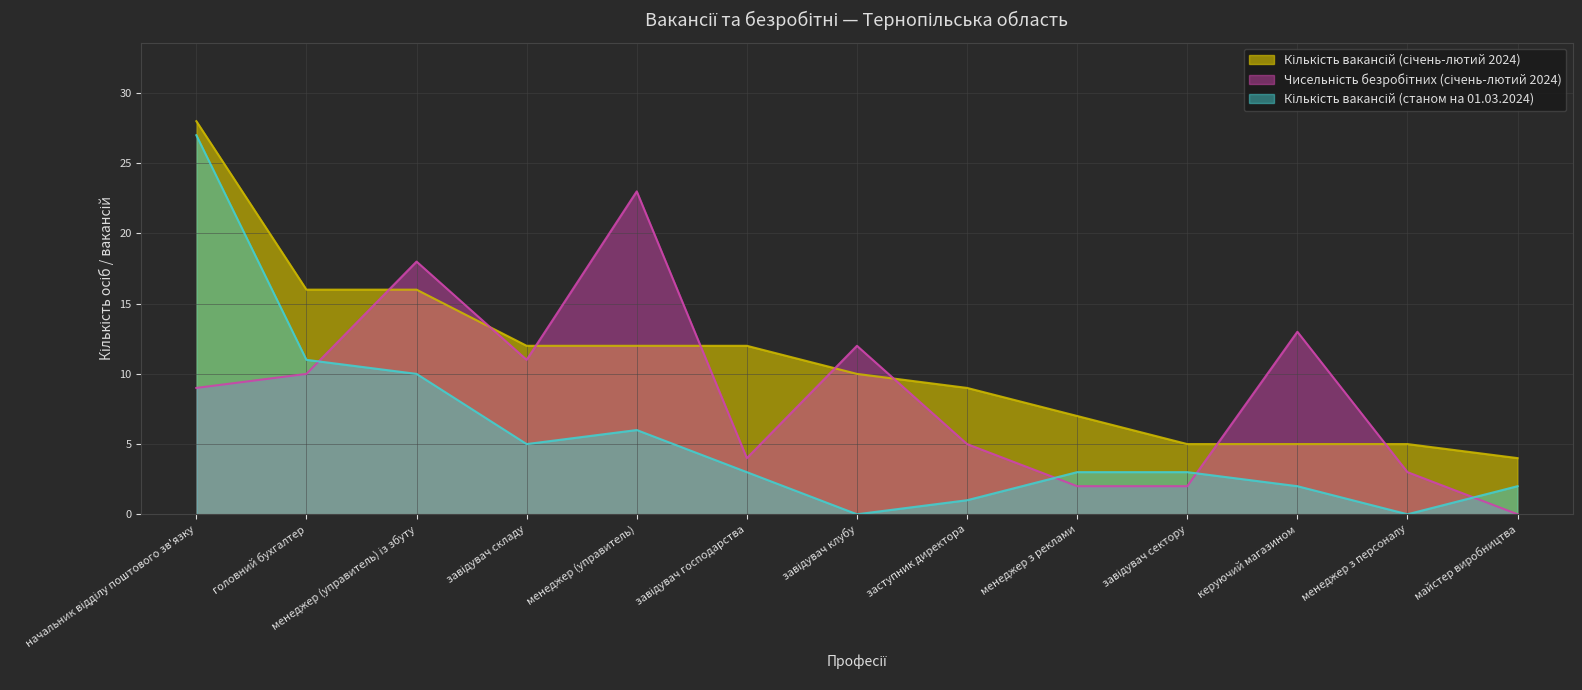

What is the difference between the Чисельність безробітних (січень-лютий 2024) values at завідувач складу and менеджер з персоналу?

8